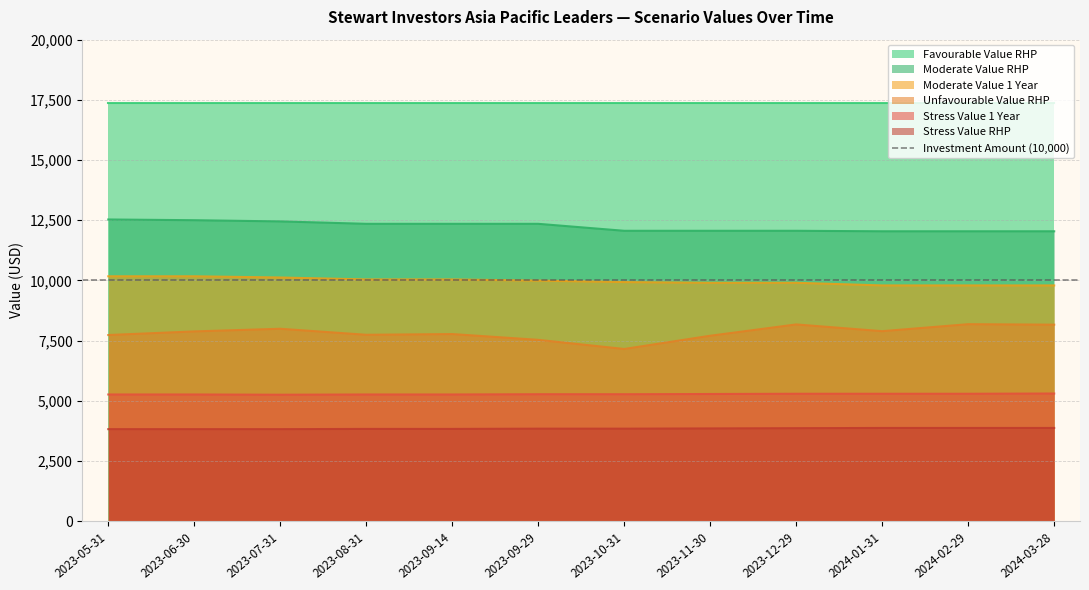

True or false: Moderate Value RHP and Stress Value RHP cross at least once.

False